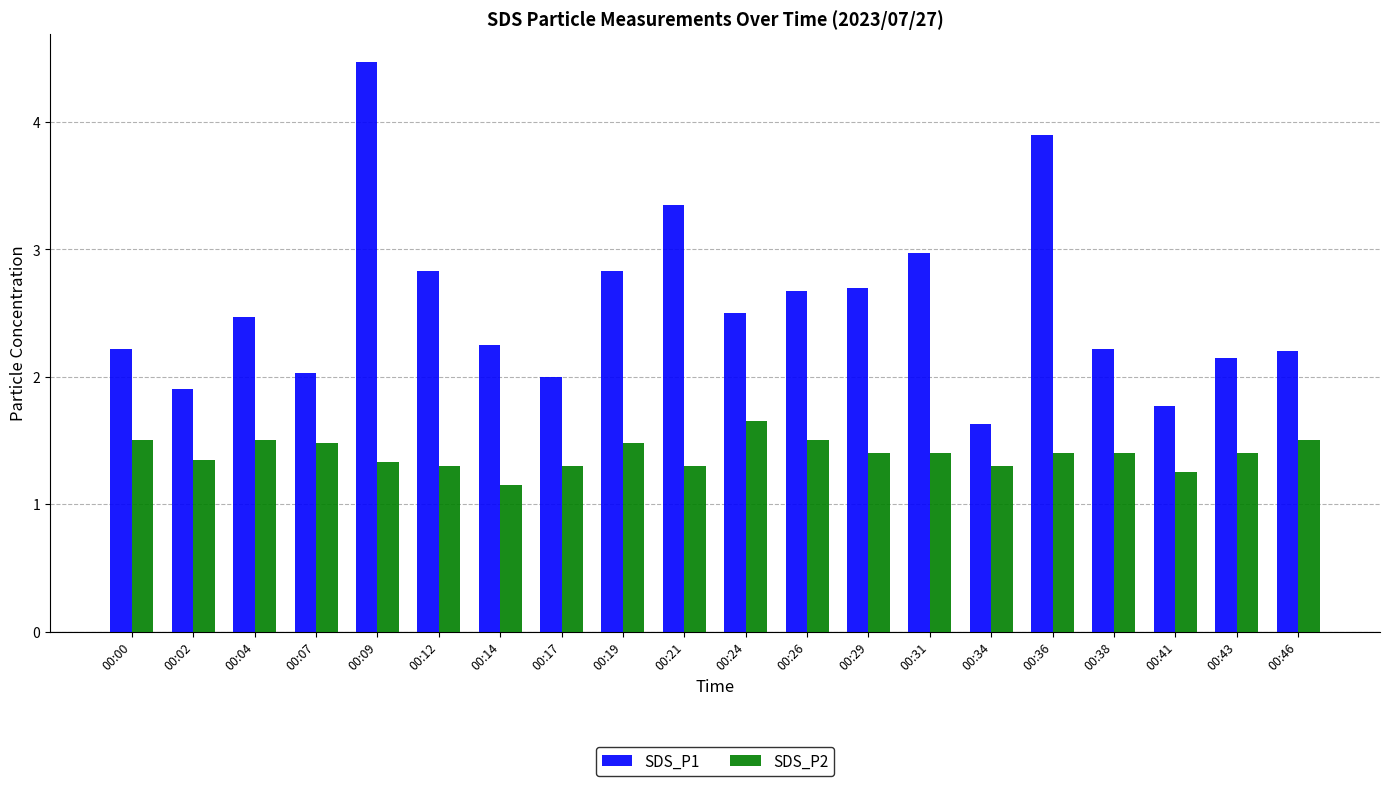

Rank the series at 00:29 from lowest to highest value.

SDS_P2, SDS_P1